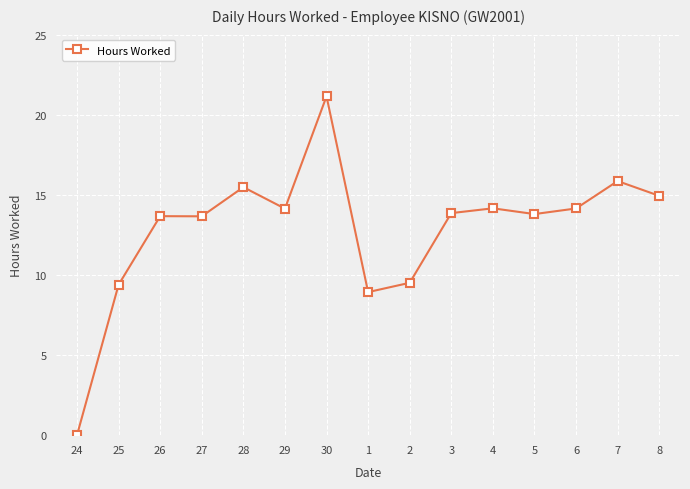

What is the label of the 4th point from the left?

27